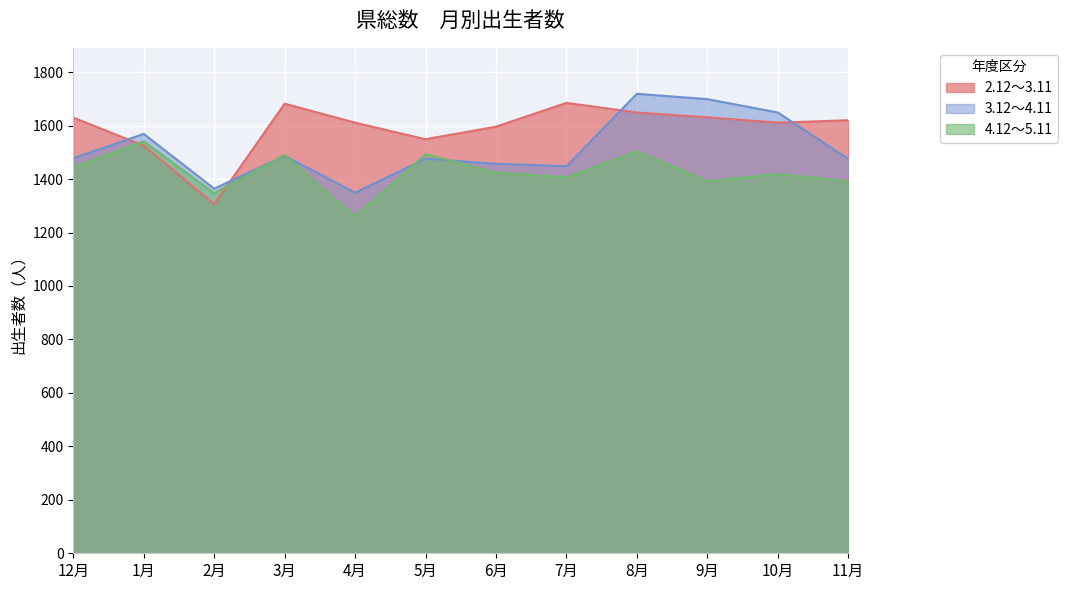

How many intersections are there between 2.12～3.11 and 4.12～5.11?

2